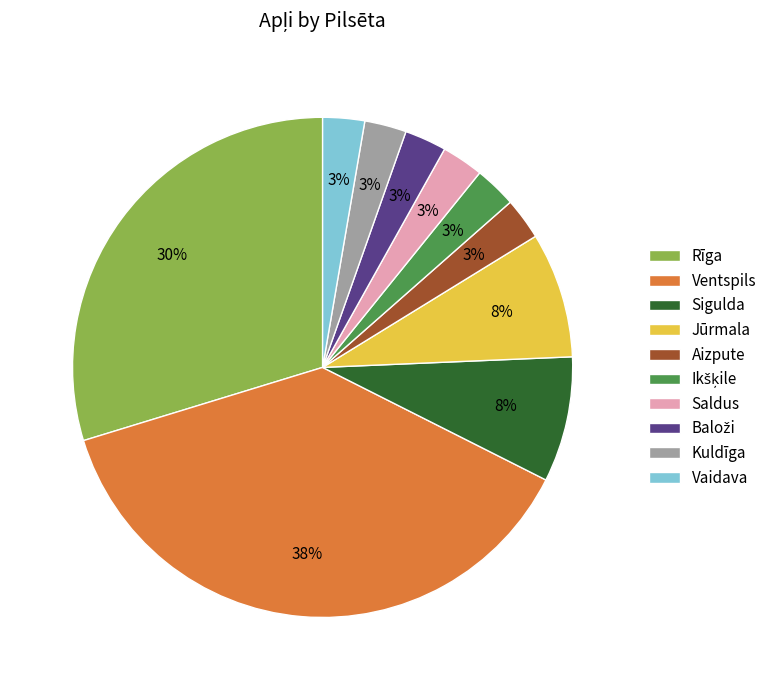

Combined, do Jūrmala and Ventspils account for over 50%?

No